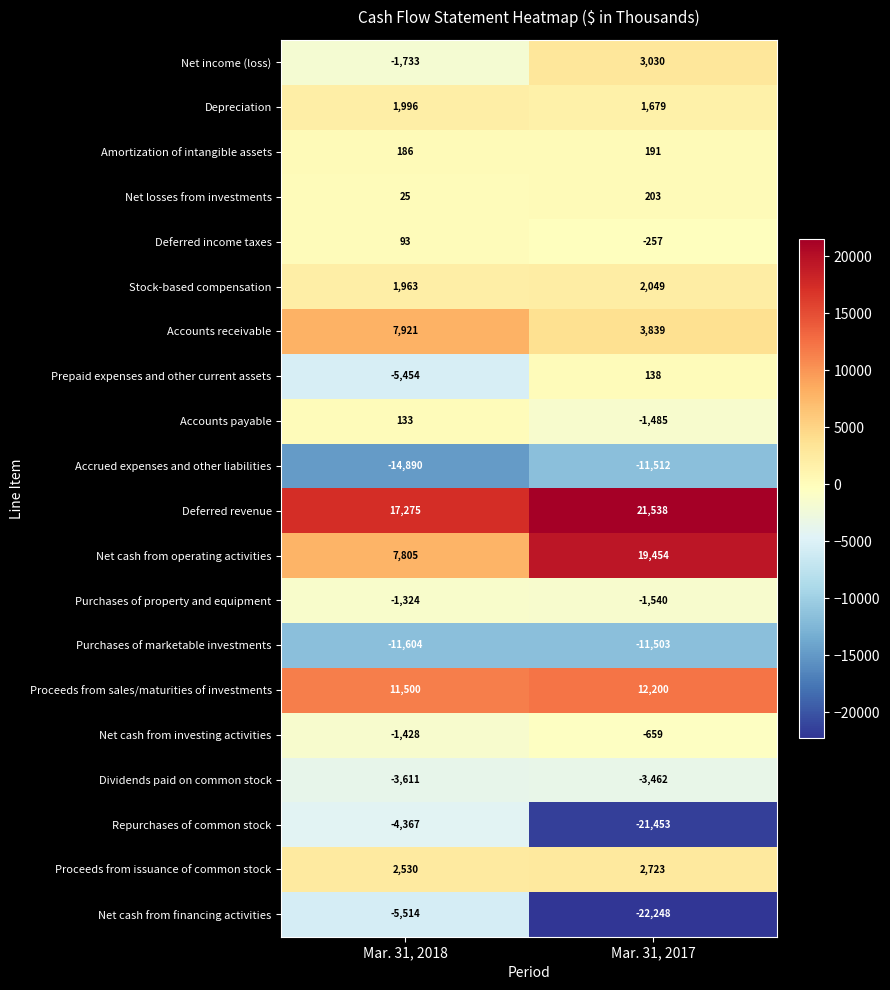

Rank the series by their maximum value, from lowest to highest.

Accrued expenses and other liabilities, Purchases of marketable investments, Net cash from financing activities, Repurchases of common stock, Dividends paid on common stock, Purchases of property and equipment, Net cash from investing activities, Deferred income taxes, Accounts payable, Prepaid expenses and other current assets, Amortization of intangible assets, Net losses from investments, Depreciation, Stock-based compensation, Proceeds from issuance of common stock, Net income (loss), Accounts receivable, Proceeds from sales/maturities of investments, Net cash from operating activities, Deferred revenue